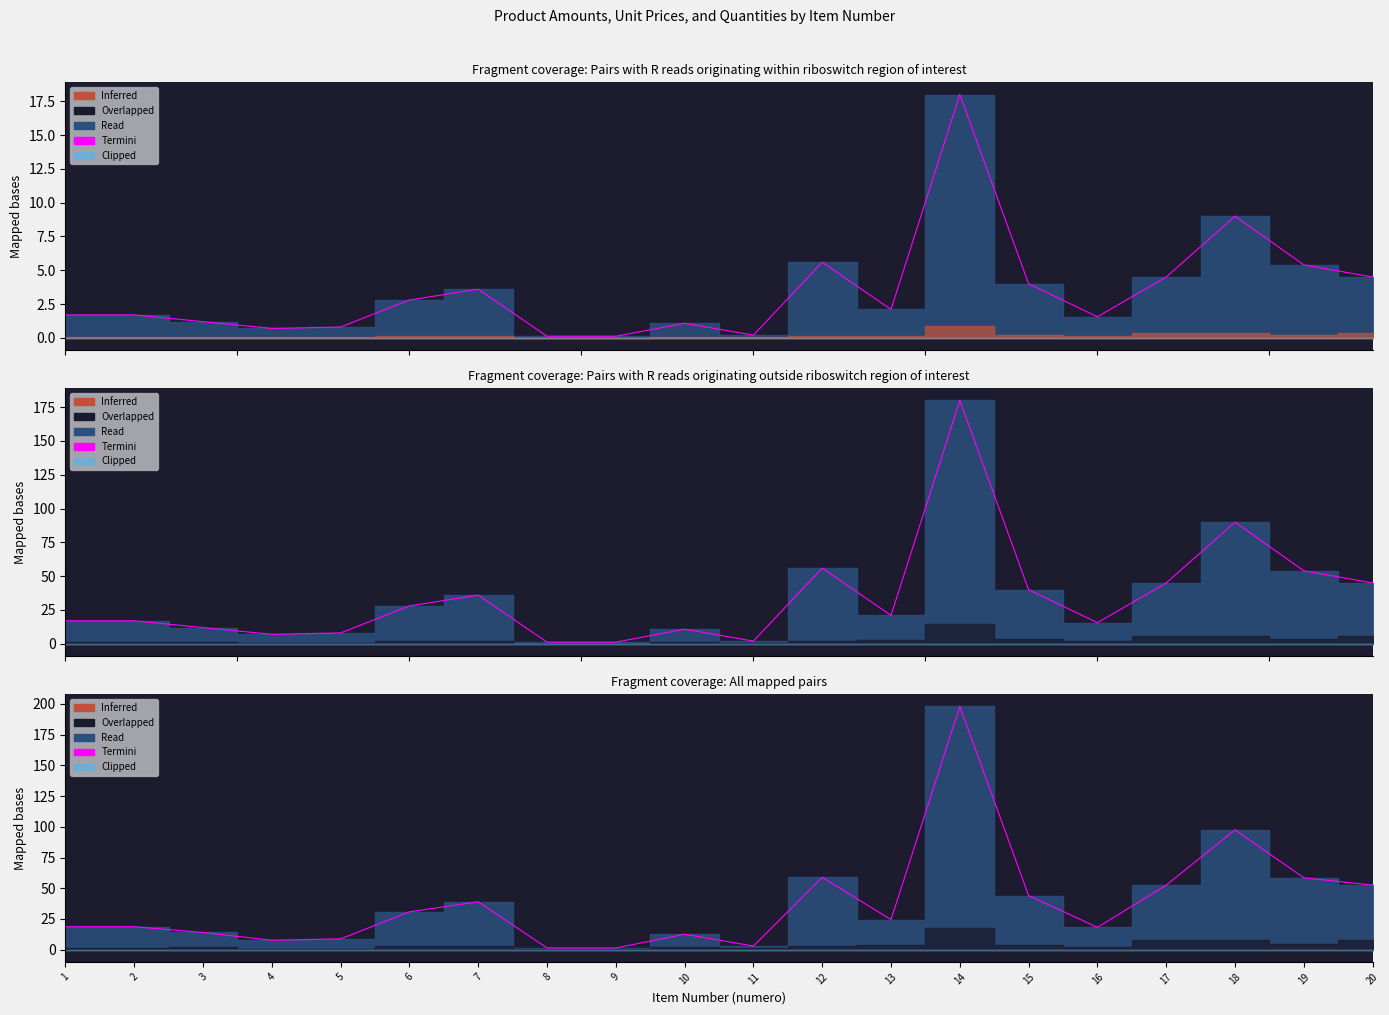

What is the difference between the maximum and minimum values?

196.6